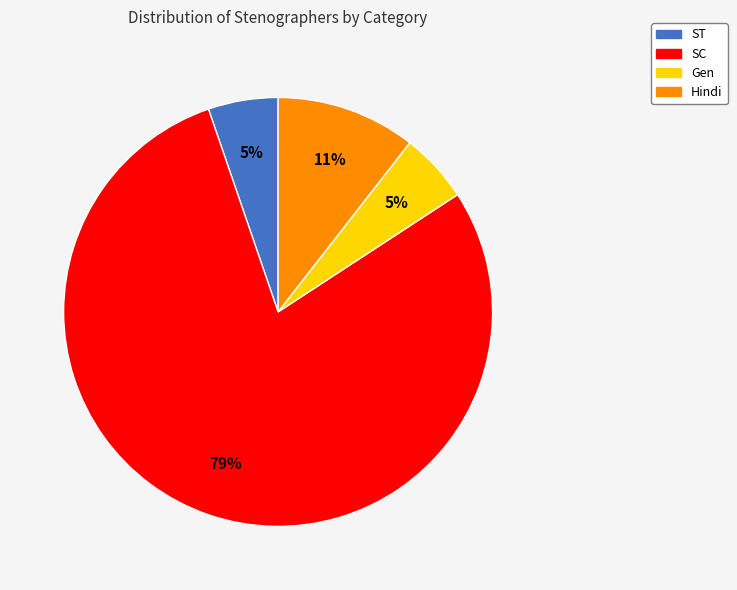

Count the number of slices in the pie.

4